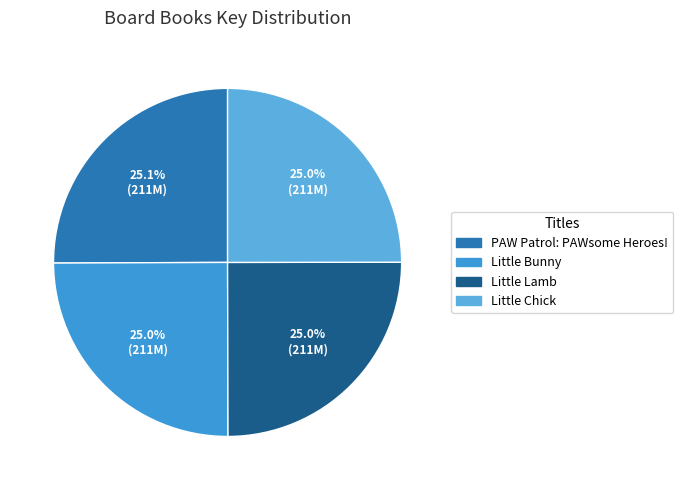

To the nearest percent, what is the average slice percentage?

25%